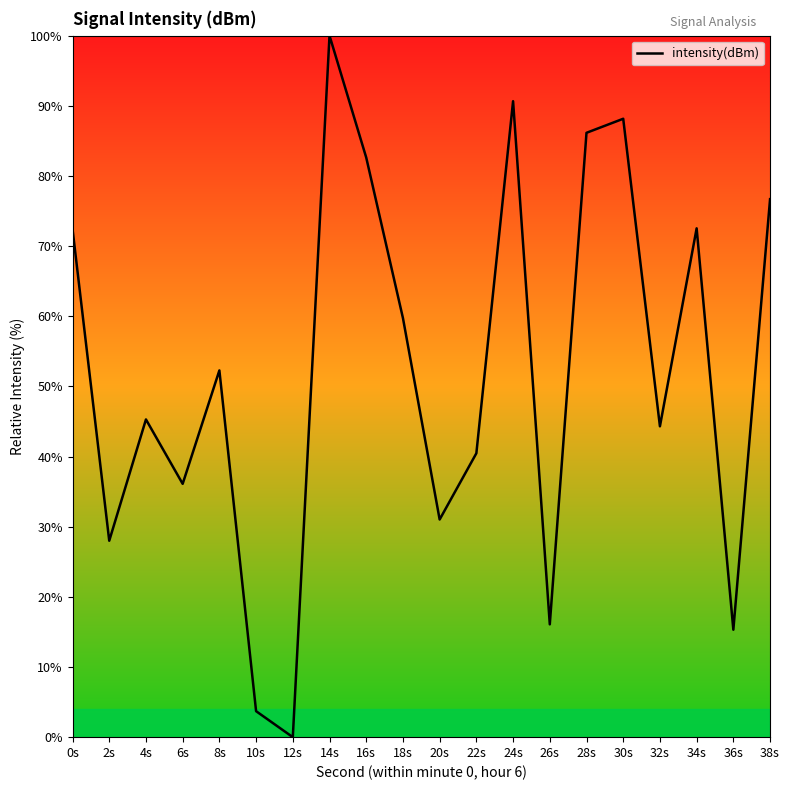

At which label is the value closest to 50?

8s